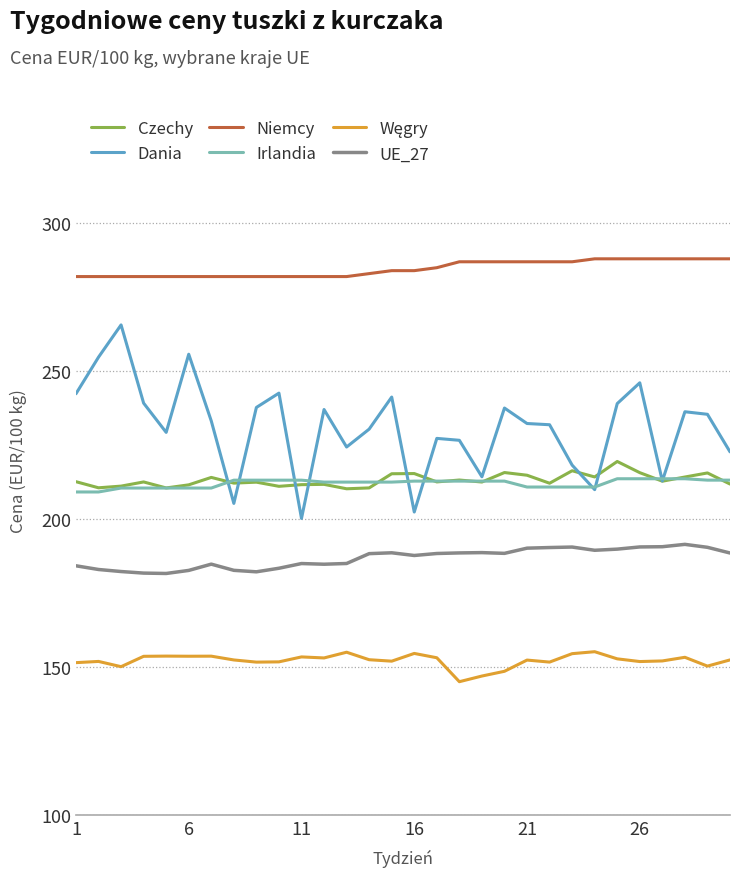

True or false: UE_27 and Irlandia intersect in this chart.

False